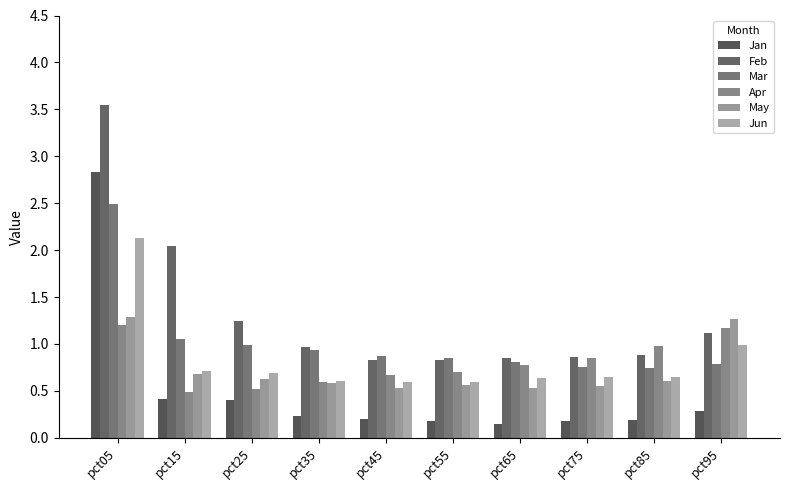

What is the sum of the Apr values at pct95 and pct65?

1.9